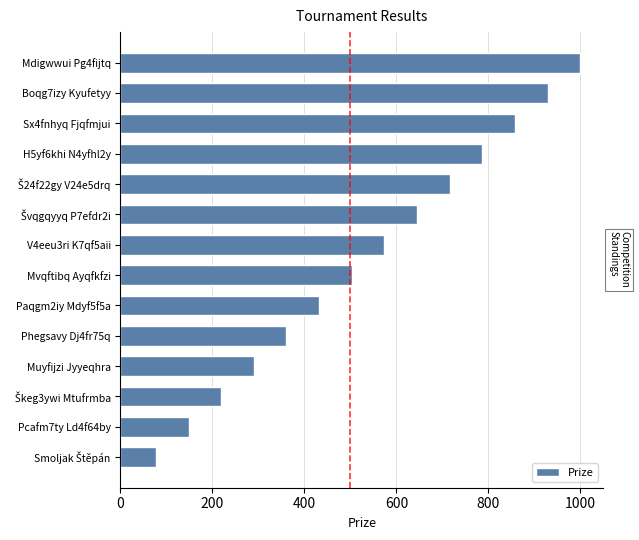

Is it true that the value at Mdigwwui Pg4fijtq is 1553?

False